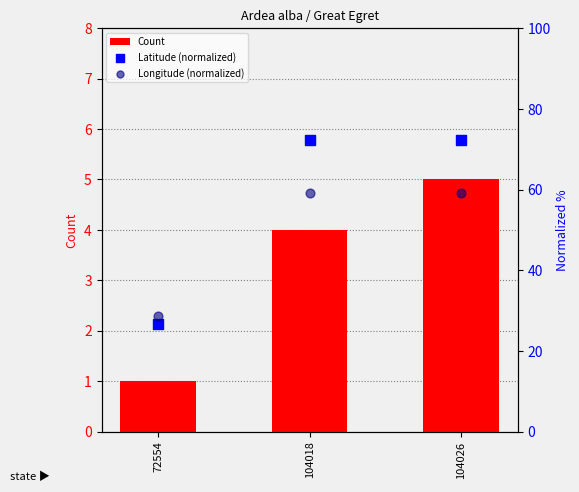

At how many categories does at least one series exceed 9?

3